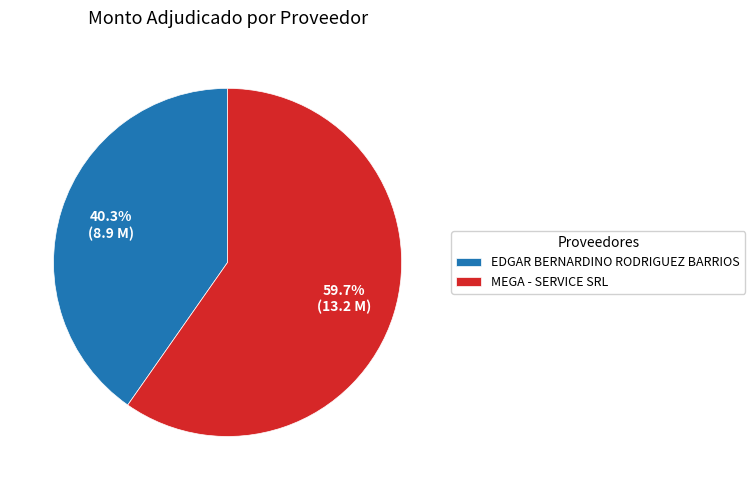

Rank the categories by value from highest to lowest.

MEGA - SERVICE SRL, EDGAR BERNARDINO RODRIGUEZ BARRIOS